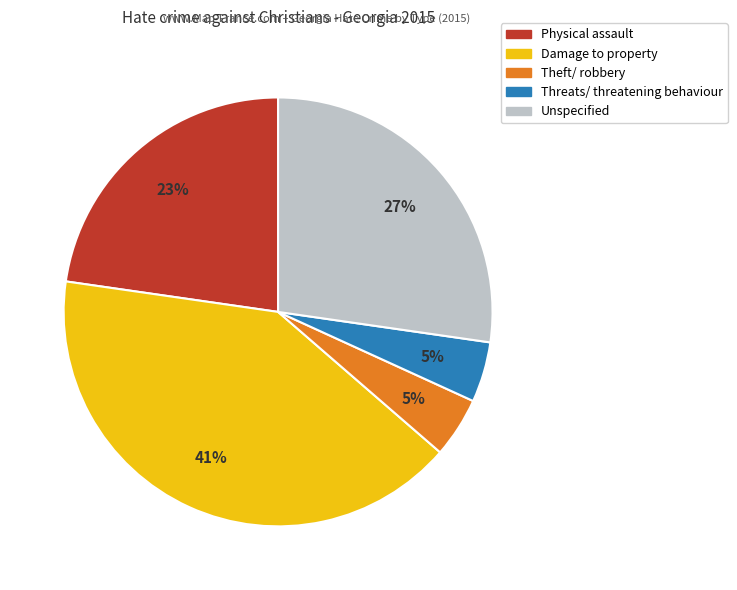

What percentage is the Damage to property slice, to the nearest percent?

41%